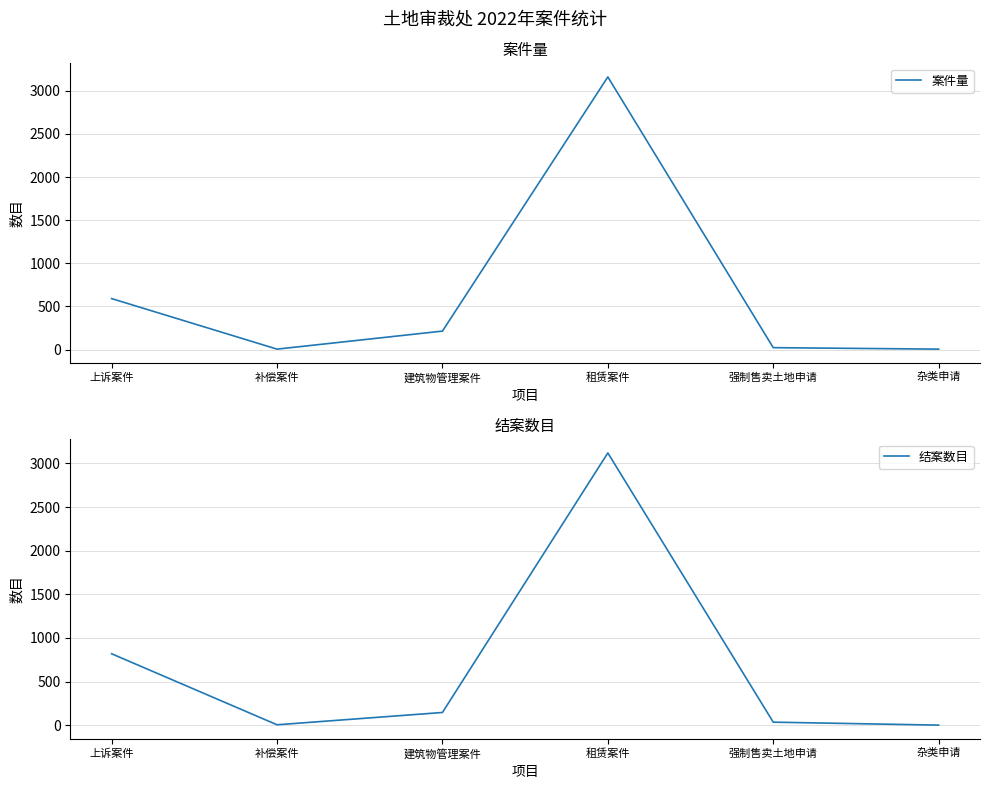

True or false: 结案数目 has a value of 41 at 建筑物管理案件.

False